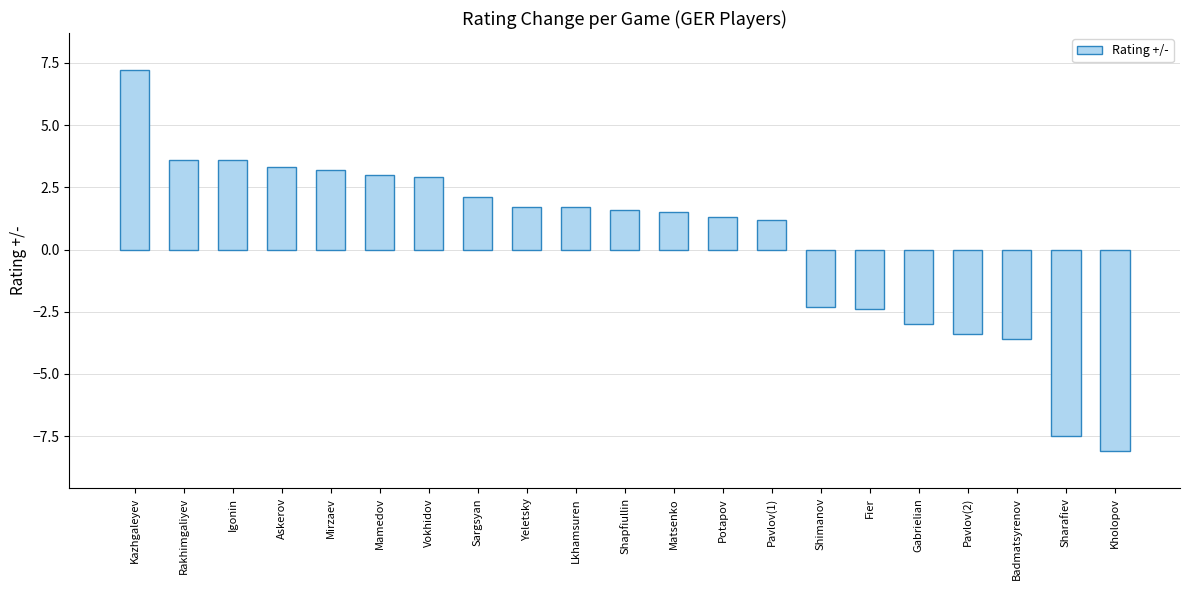

What is the smallest value displayed?

-8.1